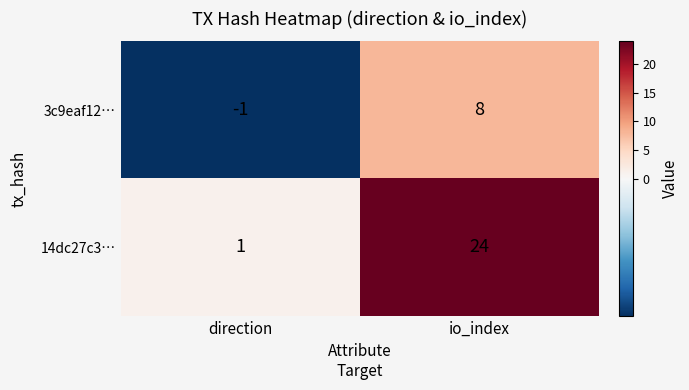

Between direction and io_index, which series saw the biggest shift?

14dc27c3…